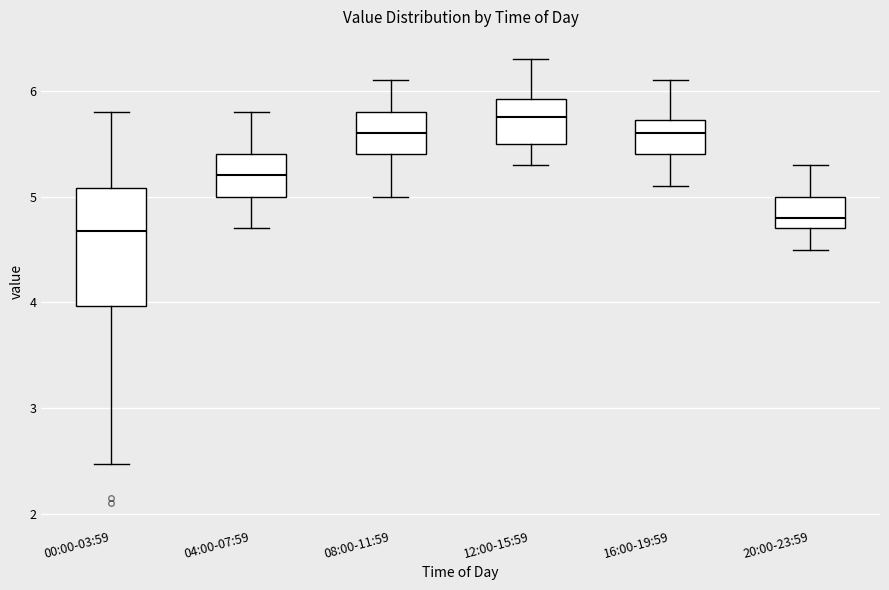

Comparing the boxes themselves (not the whiskers), which one is the tallest?

00:00-03:59